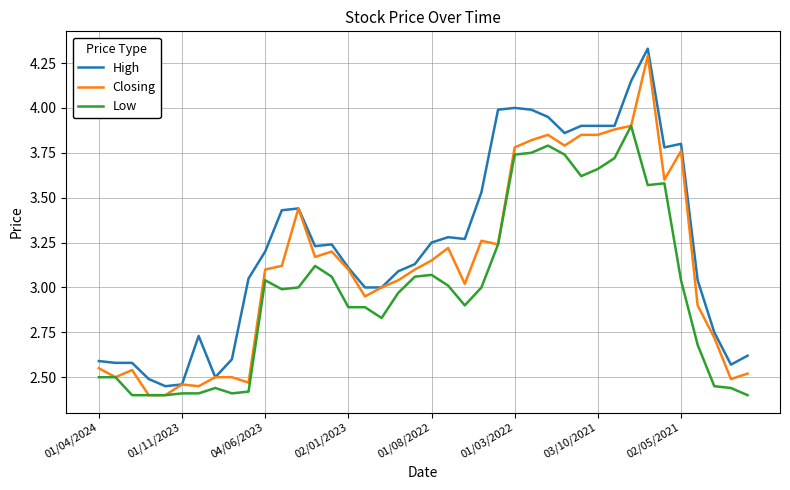

True or false: High and Low intersect in this chart.

False